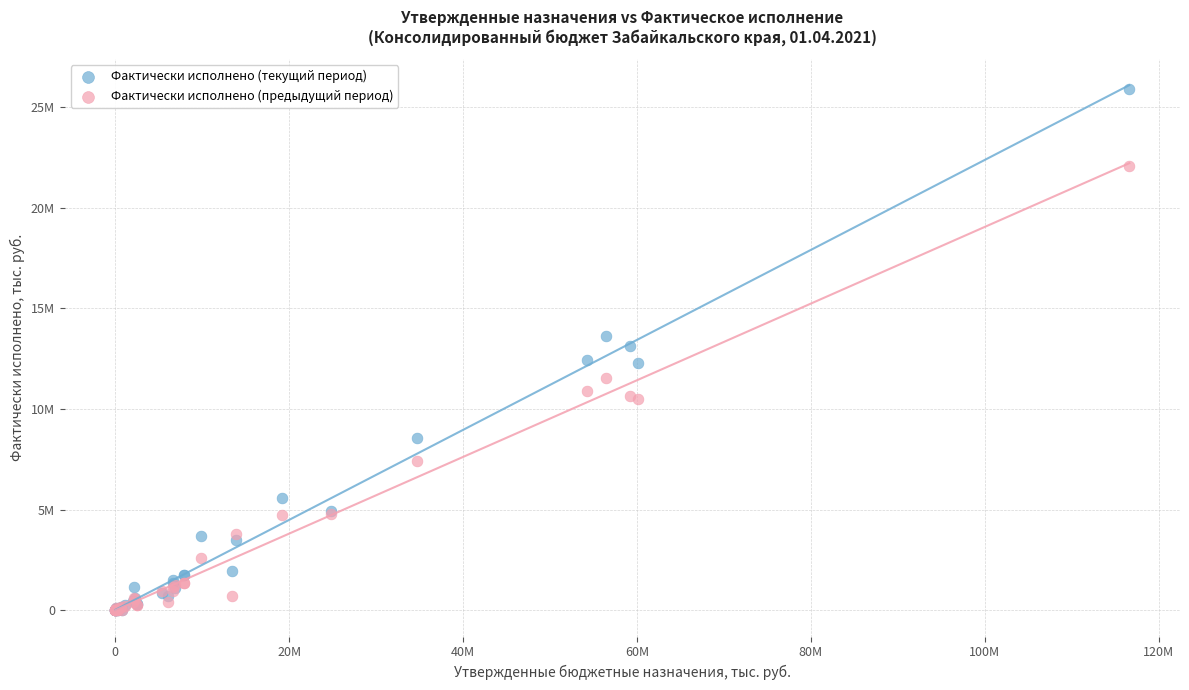

Which series has the widest spread of Y values?

Фактически исполнено (текущий период)